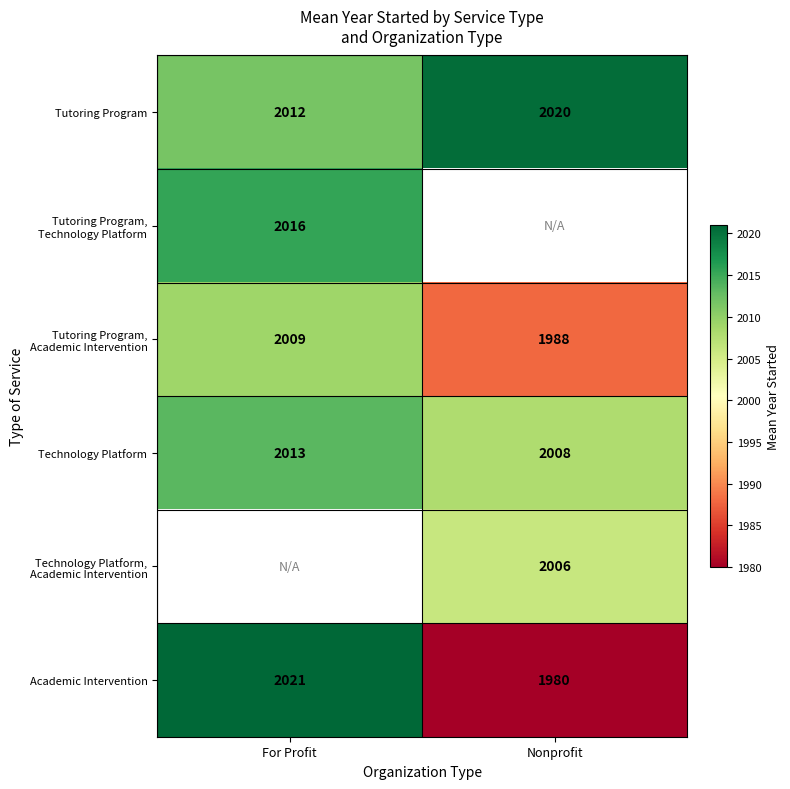

Count the Academic Intervention values in the range 1980 to 2021.

2